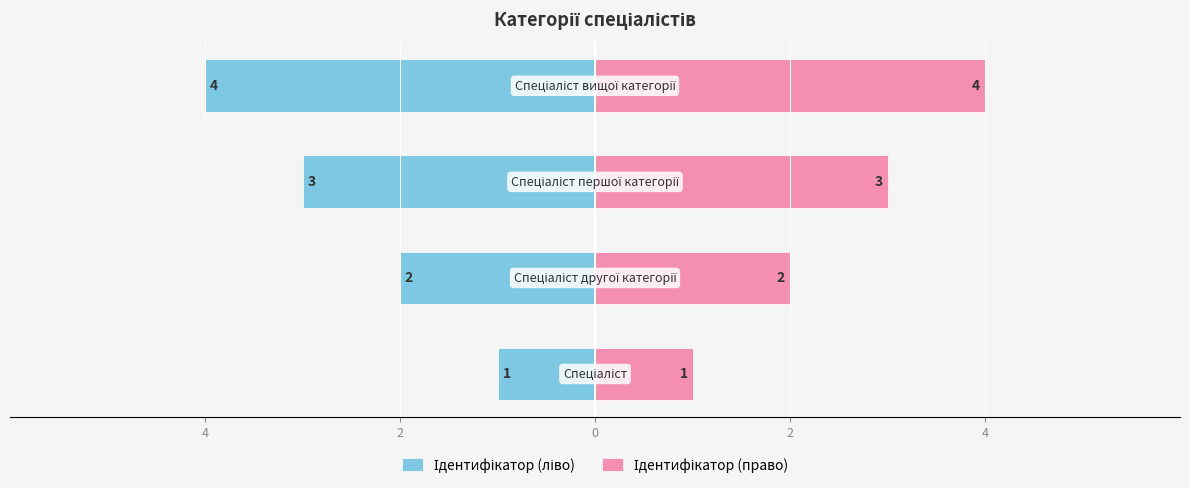

What is the sum of all Ідентифікатор (право) values?

10